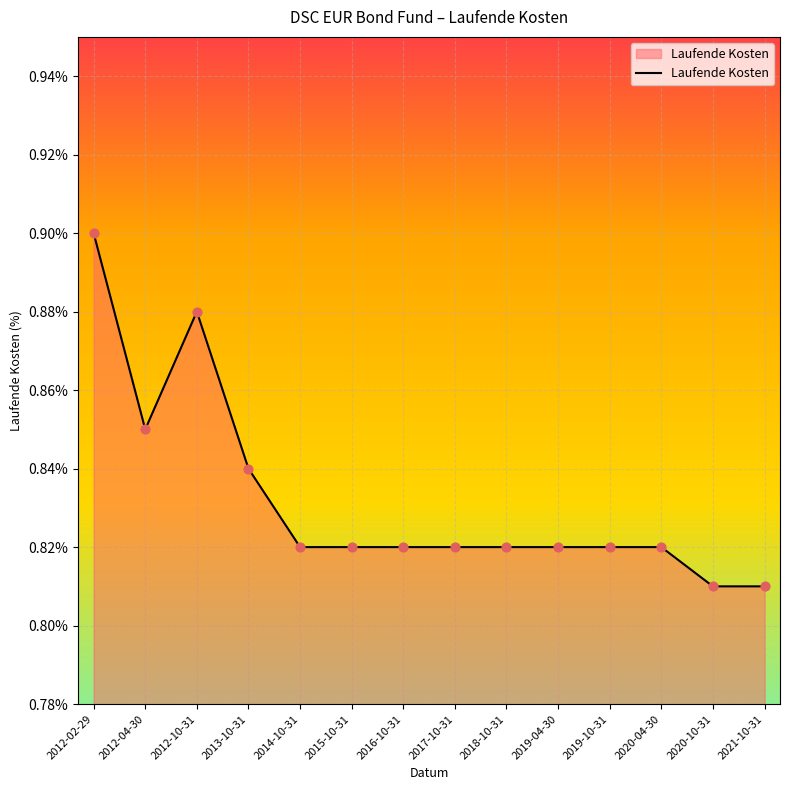

Between 2013-10-31 and 2019-10-31, which is larger?

2013-10-31